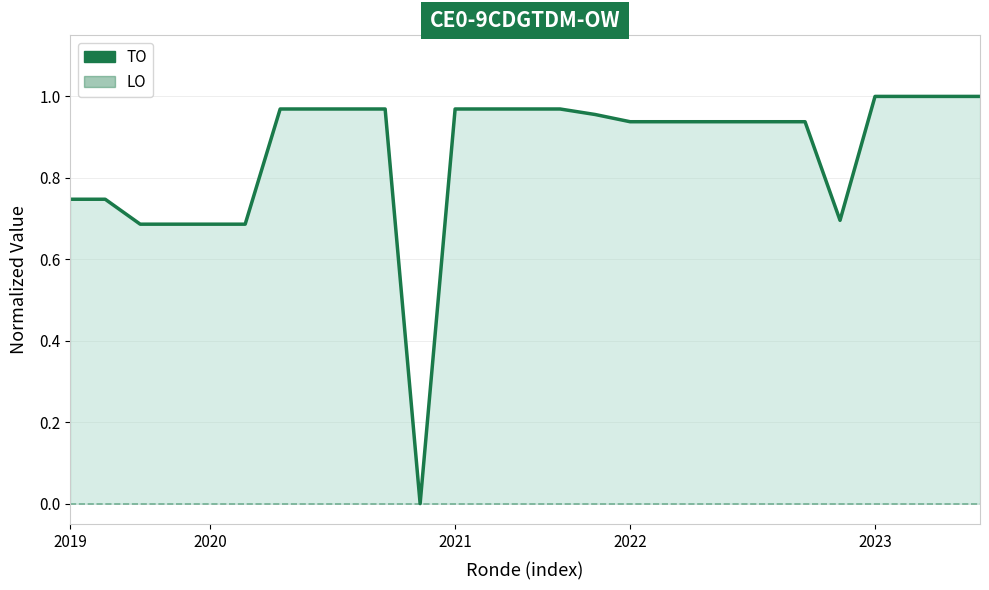

Is it true that LO equals 0.0 at 19?

True